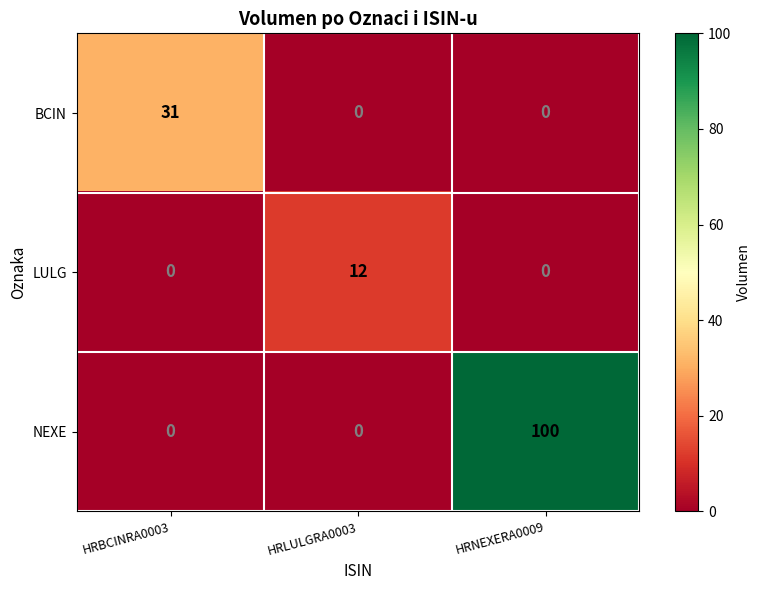

What is the sum of the BCIN values at HRBCINRA0003 and HRNEXERA0009?

31